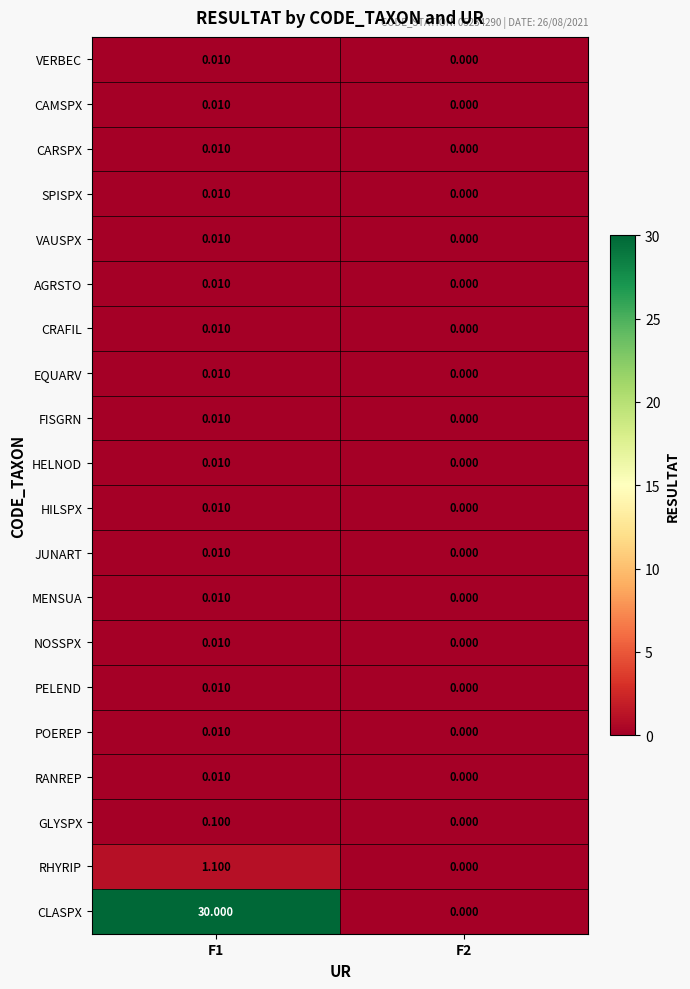

Which series has the largest total across all categories?

CLASPX